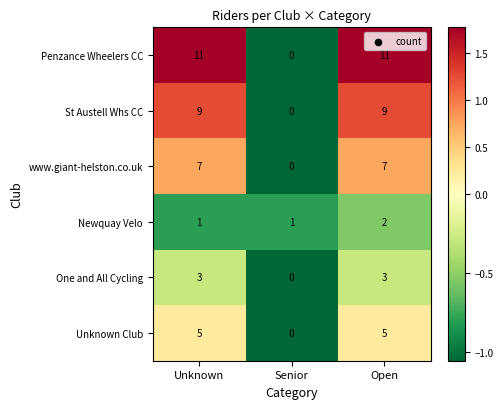

The St Austell Whs CC series shows 9 at Unknown. True or false?

True